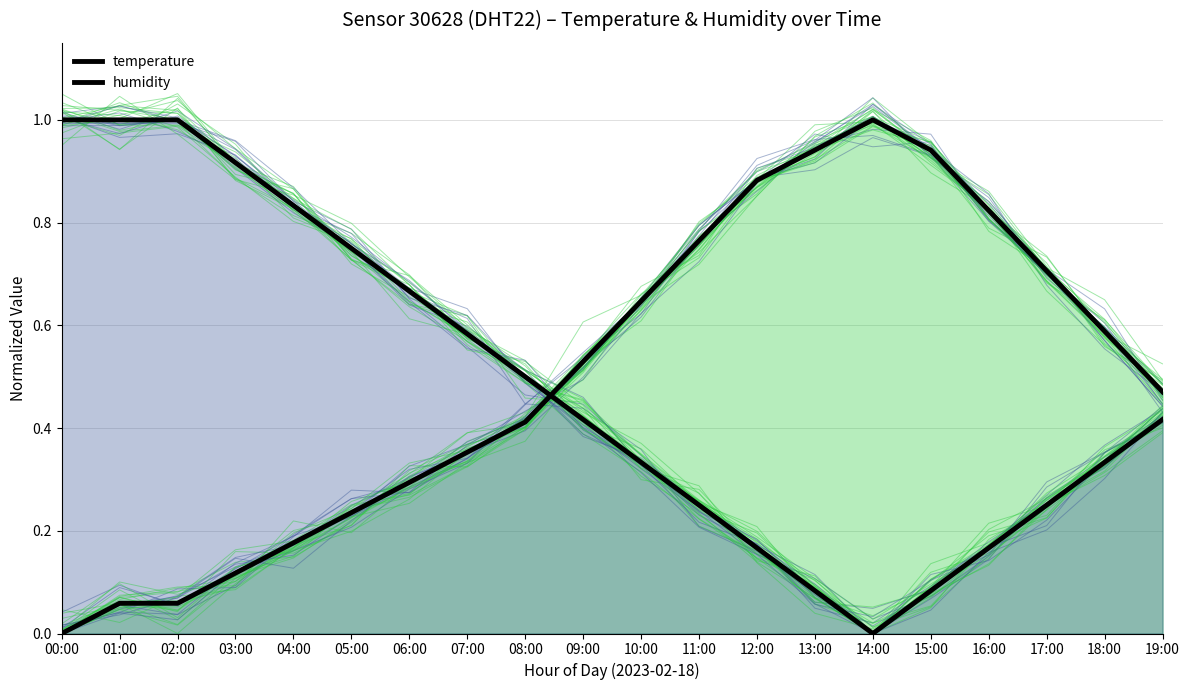

True or false: humidity has a value of -0.3 at 14:00.

False